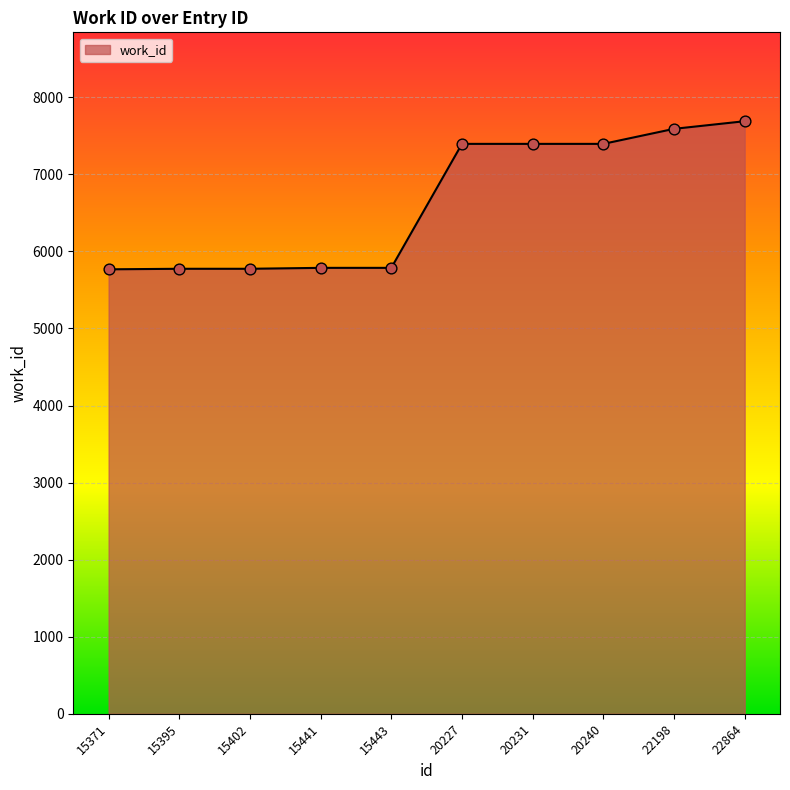

What is the ratio of the value at 15395 to the value at 20227?

0.8